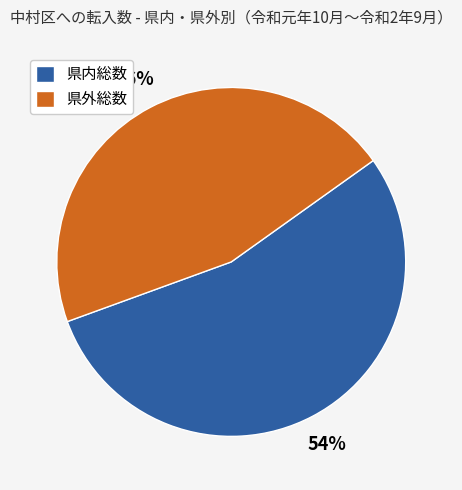

What percentage is the 県外総数 slice, to the nearest percent?

46%